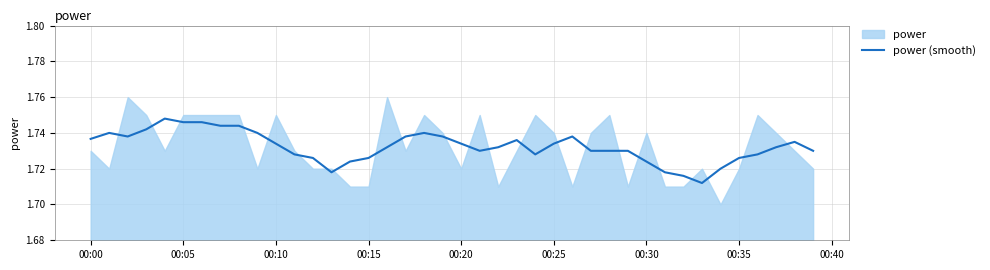

The value of power (smooth) at 00:10 is 2.7. True or false?

False